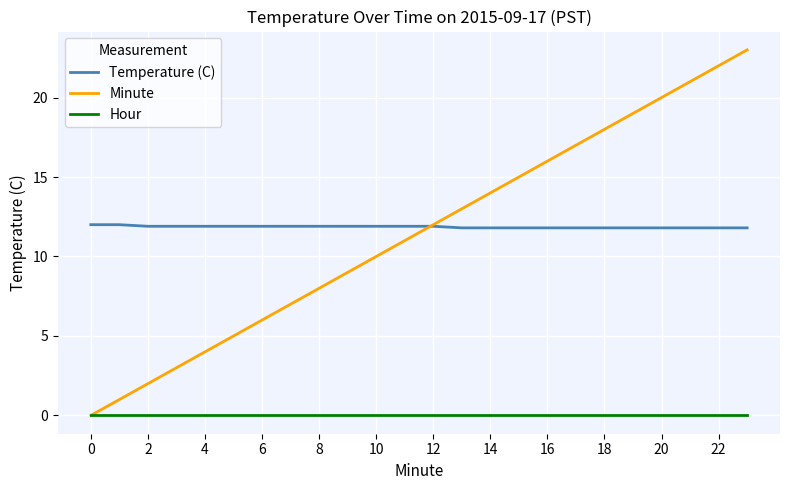

True or false: Hour and Temperature (C) intersect in this chart.

False